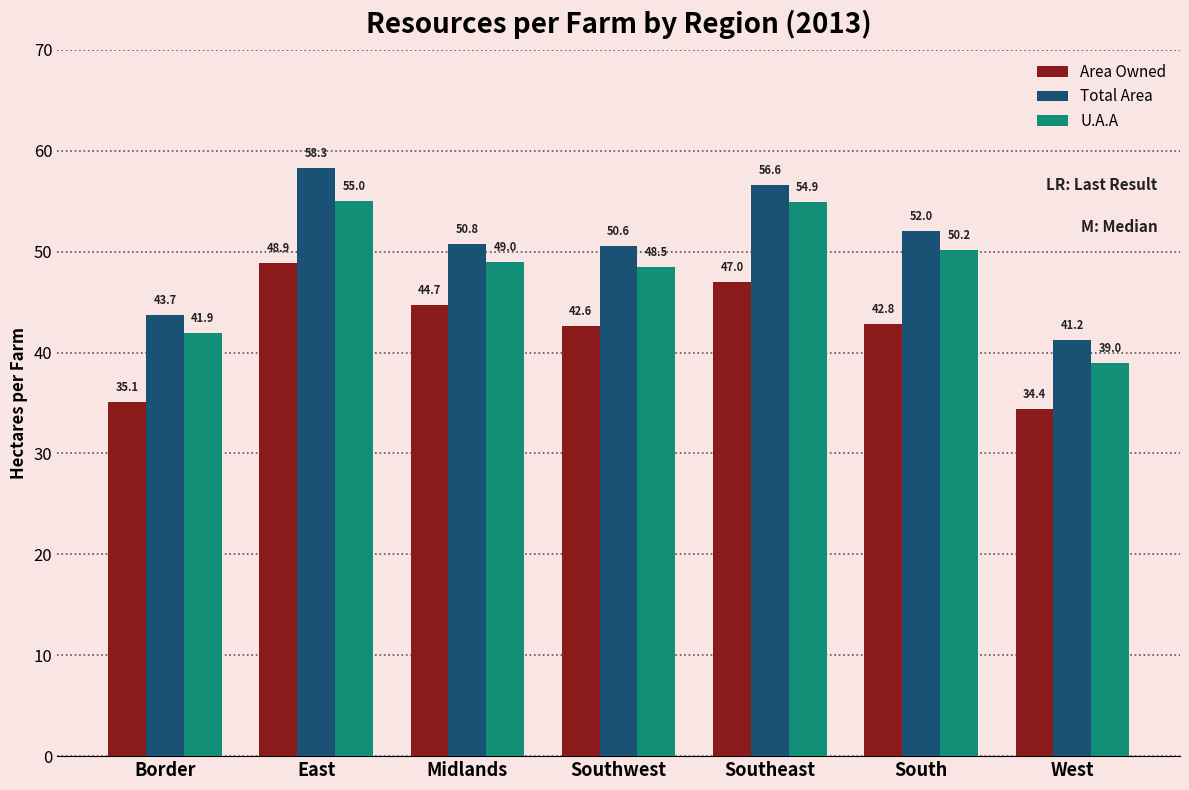

Reading left to right, what are all the values shown in this chart?

Area Owned: Border=35.1	East=48.9	Midlands=44.7	Southwest=42.6	Southeast=47.0	South=42.8	West=34.4
Total Area: Border=43.7	East=58.3	Midlands=50.8	Southwest=50.6	Southeast=56.6	South=52.0	West=41.2
U.A.A: Border=41.9	East=55.0	Midlands=49.0	Southwest=48.5	Southeast=54.9	South=50.2	West=39.0